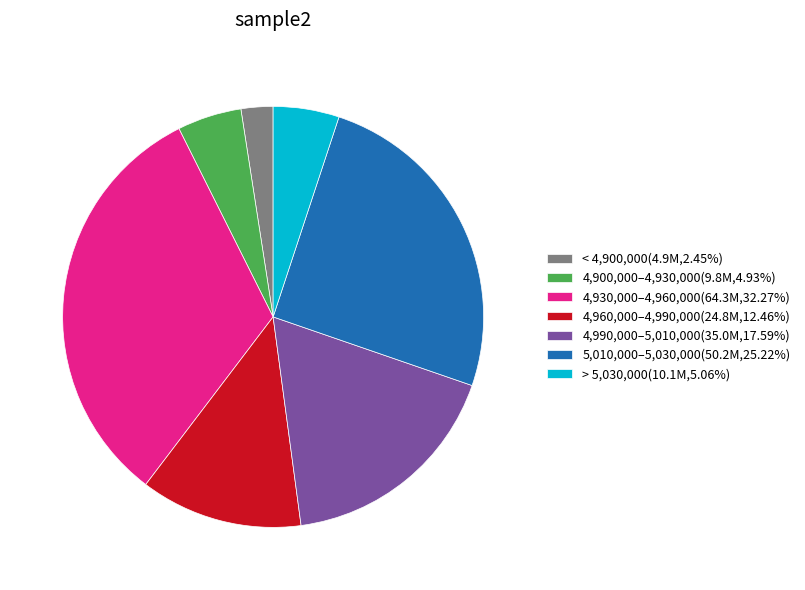

Is there any slice that represents more than half of the pie?

No